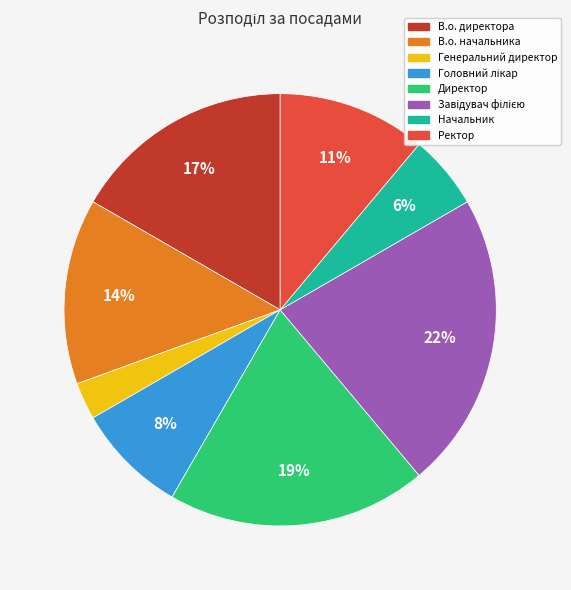

Count the number of slices in the pie.

8